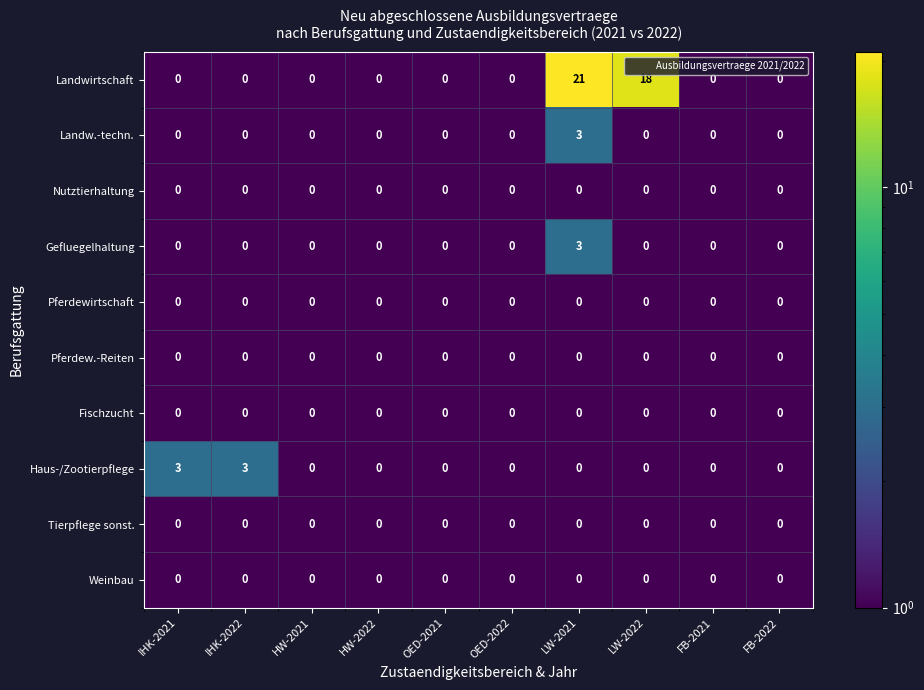

At which label does Landw.-techn. reach its peak?

LW-2021